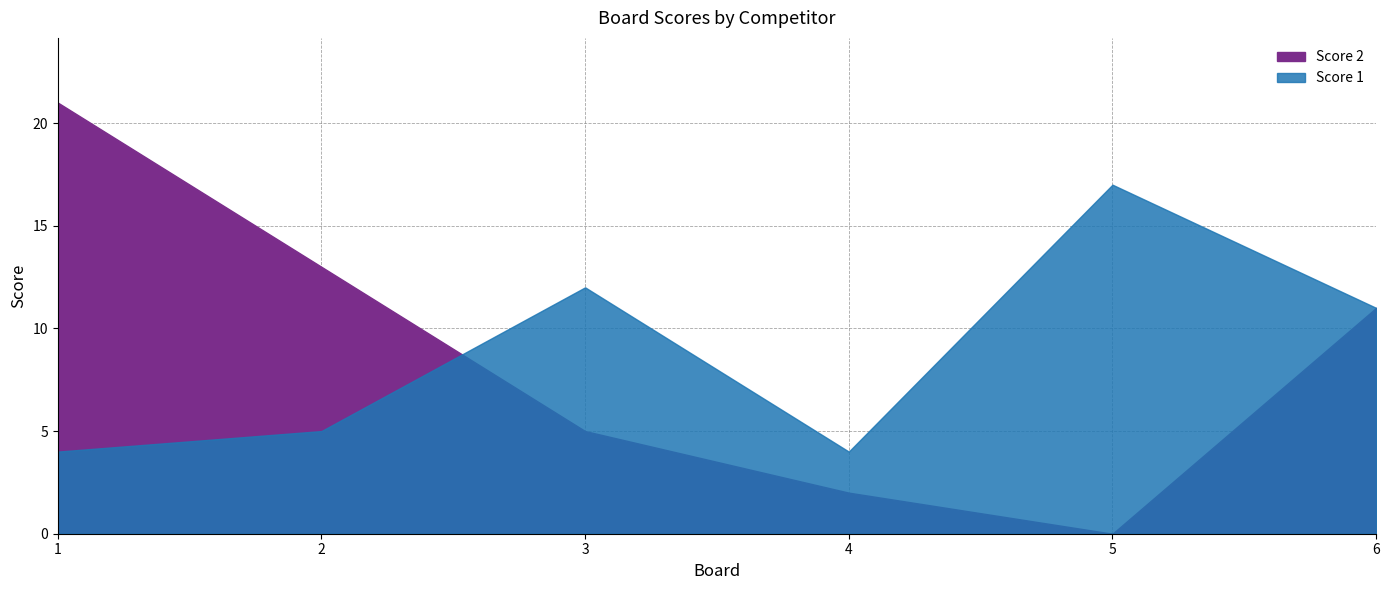

How many distinct data groups are displayed?

2